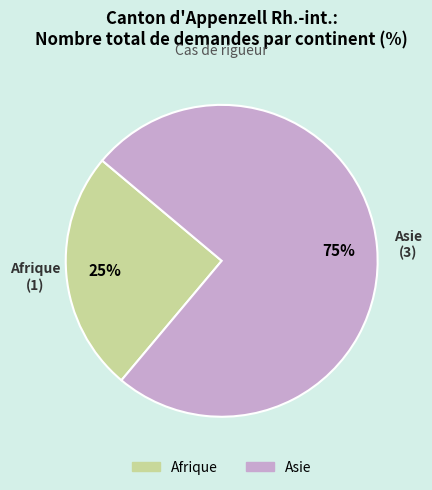

Rank the categories by value from lowest to highest.

Afrique, Asie